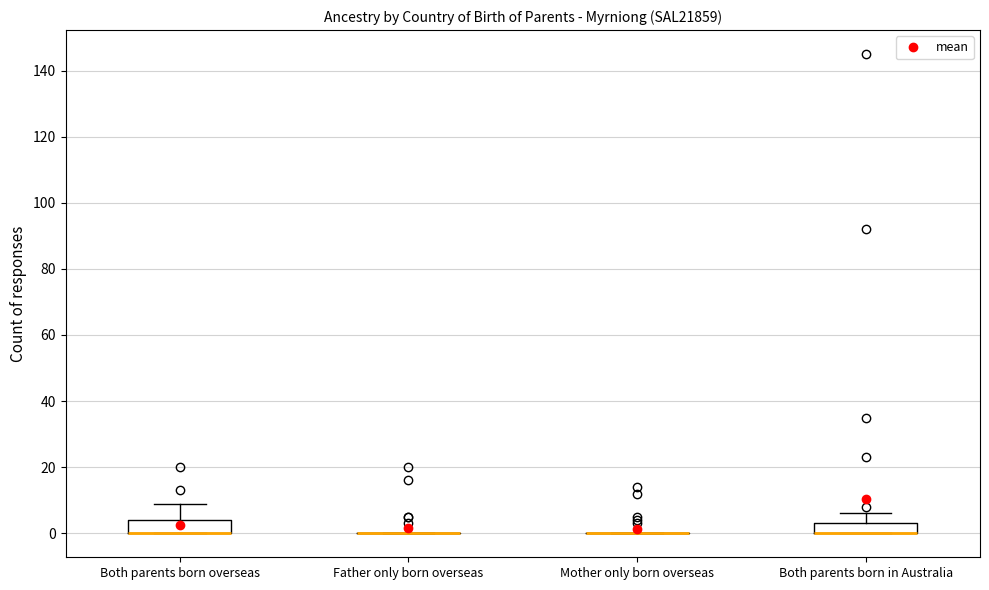

Reading left to right, read every box against the y-axis: the position of its median line, the range the box covers, and the ends of its whiskers. The values are not printed on the chart, so give them approximately, as read against the axis.

Both parents born overseas: median 0 (drawn on the box's lower edge), box 0 to 4, whiskers 0 to 10
Father only born overseas: box collapsed to a line at 0, whiskers 0 to 0
Mother only born overseas: box collapsed to a line at 0, whiskers 0 to 0
Both parents born in Australia: median 0 (drawn on the box's lower edge), box 0 to 4, whiskers 0 to 6